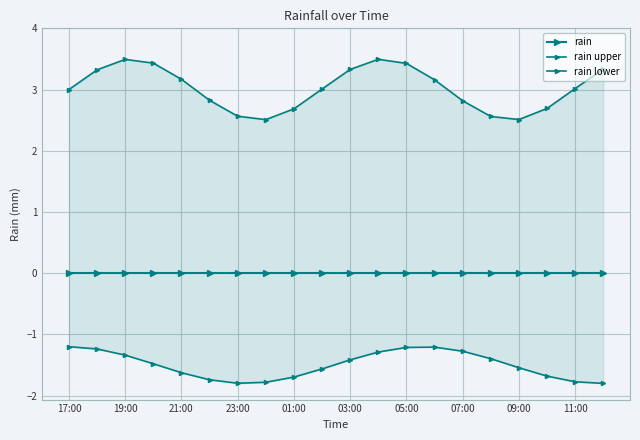

What are all the series names shown in the legend?

rain, rain upper, rain lower